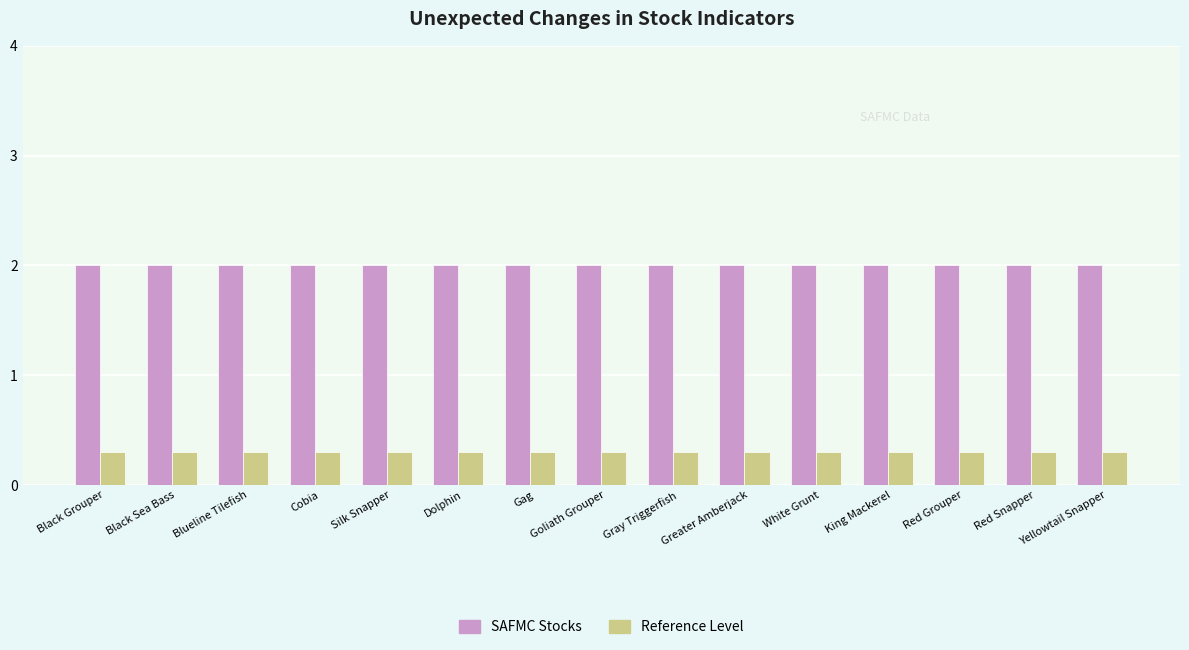

Count the number of categories in the chart.

15